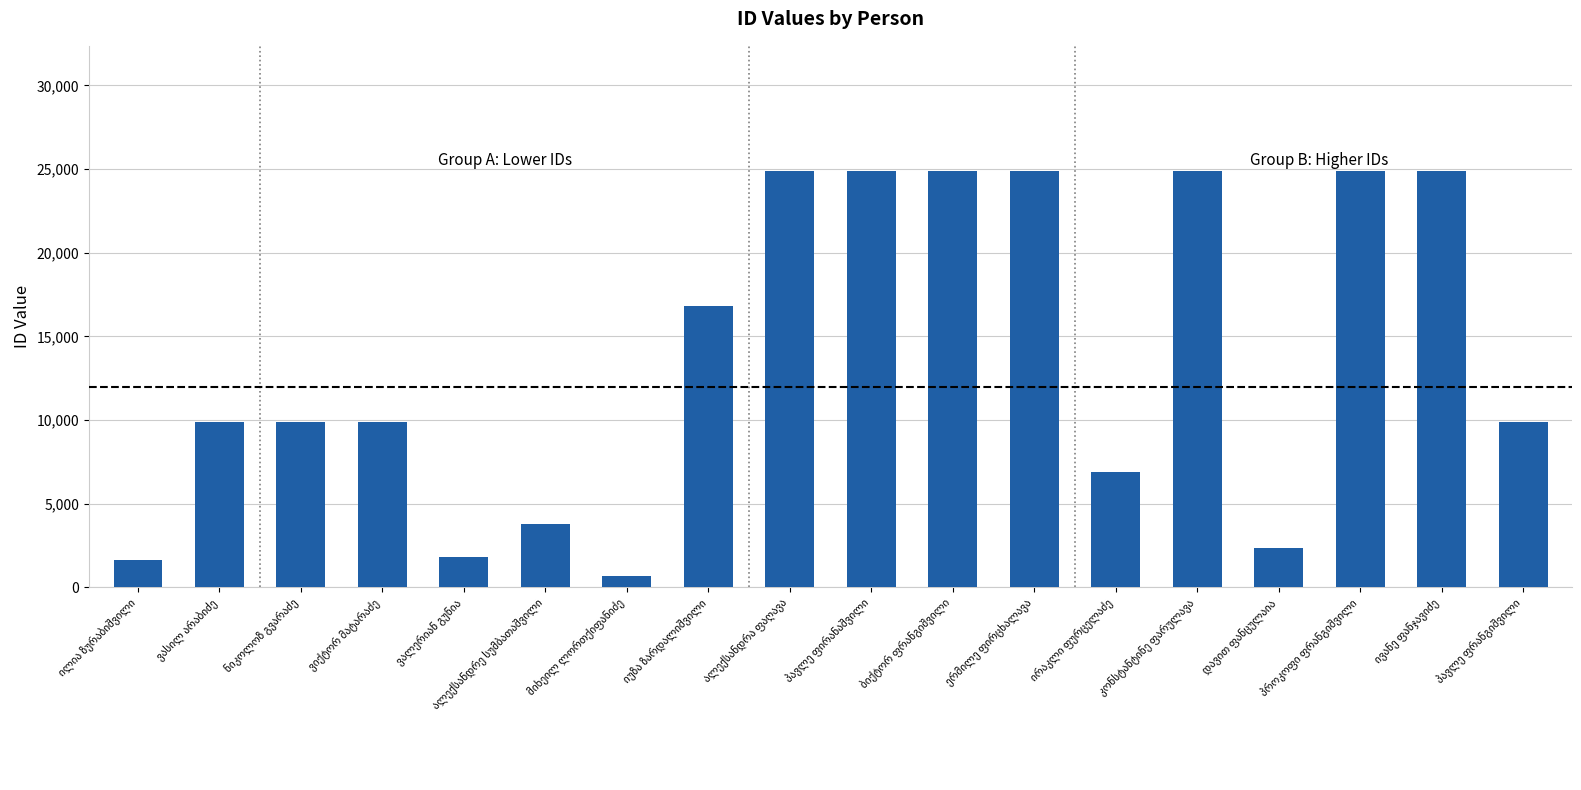

How many bars are there in total?

18